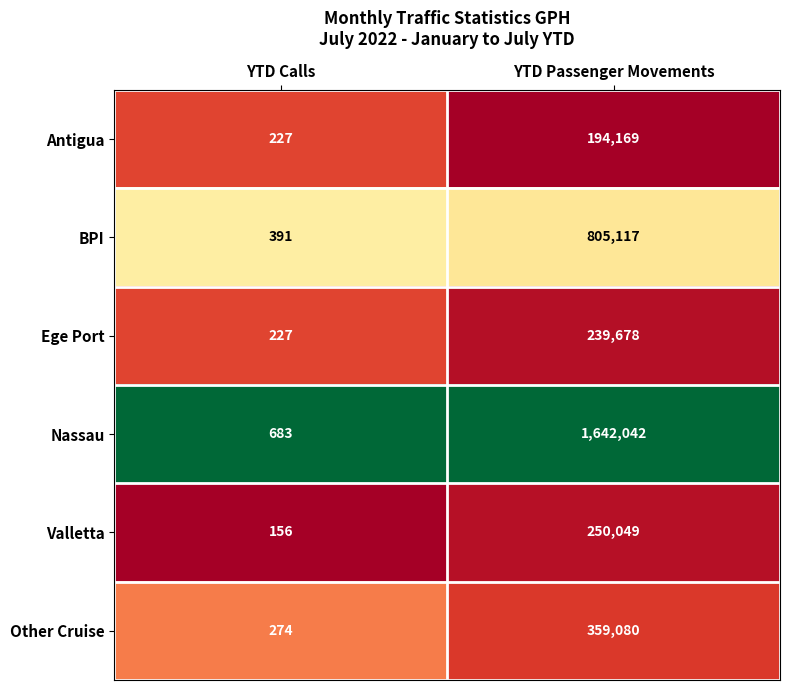

Reading right to left, transcribe all the data shown in this chart.

Antigua: 194169	227
BPI: 805117	391
Ege Port: 239678	227
Nassau: 1642042	683
Valletta: 250049	156
Other Cruise: 359080	274